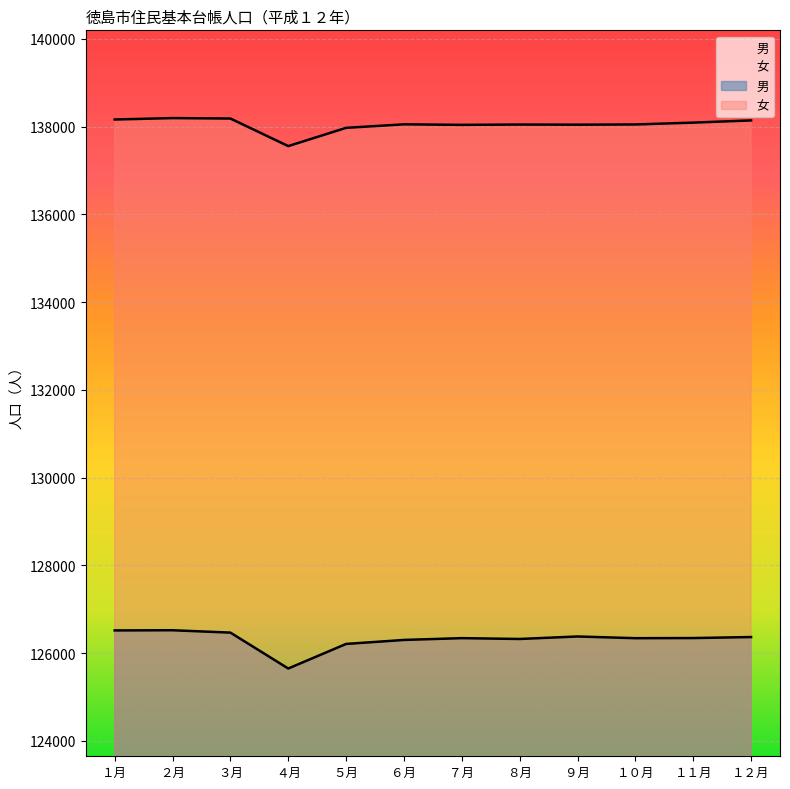

Where is 女 nearest to the value 137873?

５月